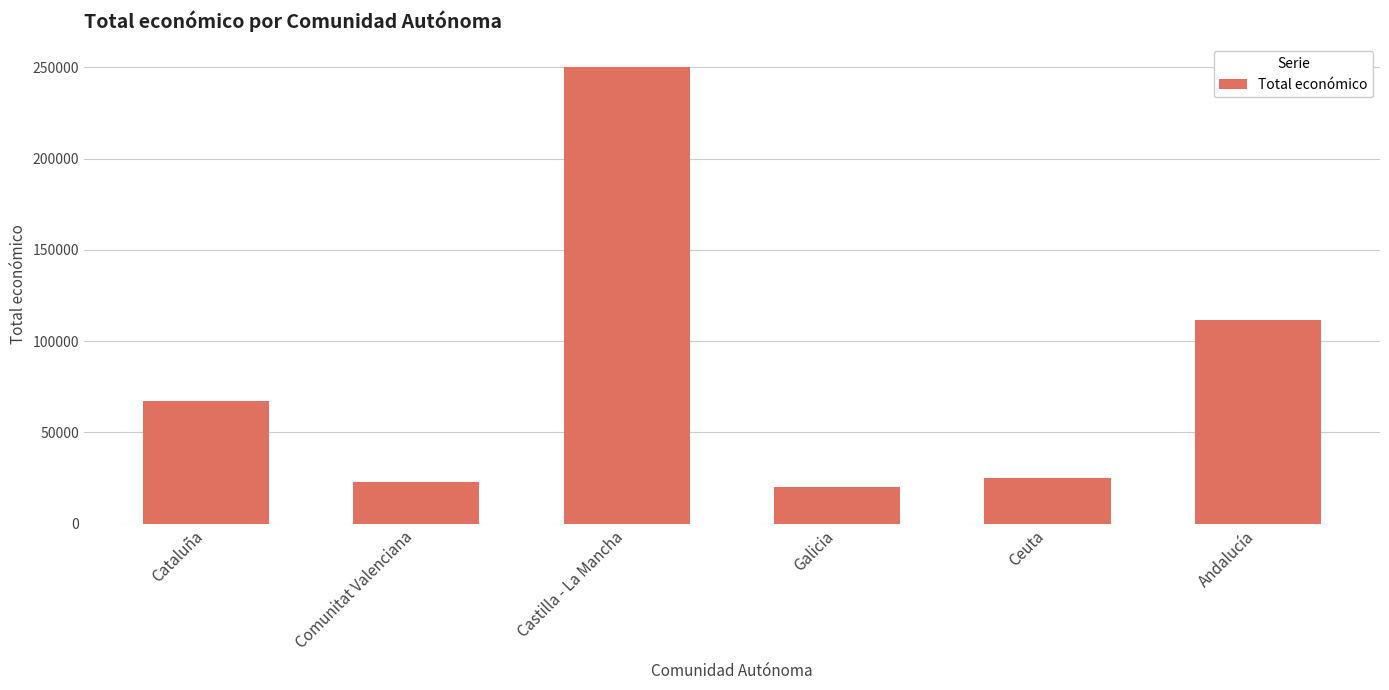

What is the average value?

82820